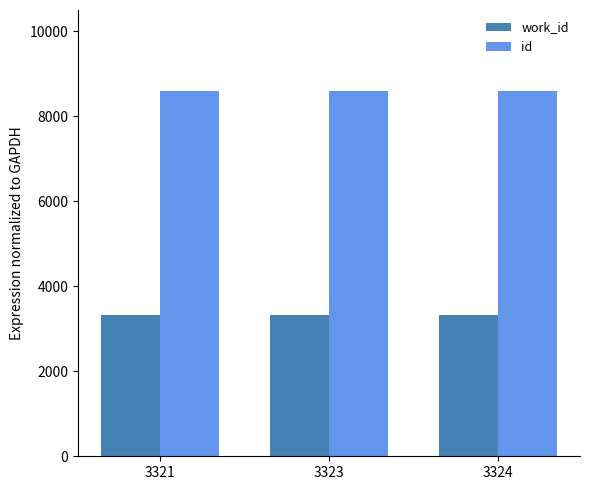

What is the average value of the id series?

8591